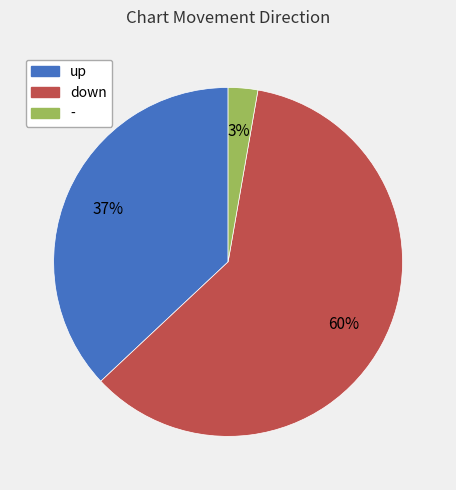

How many slices are in this pie chart?

3